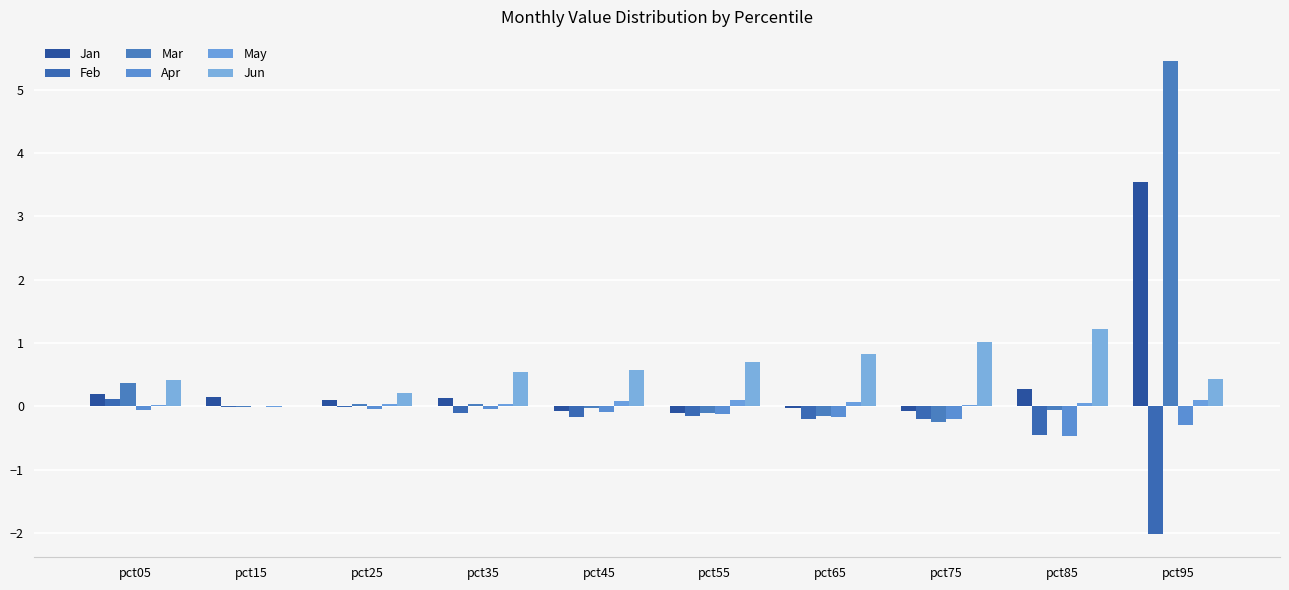

What are all the series names shown in the legend?

Jan, Feb, Mar, Apr, May, Jun